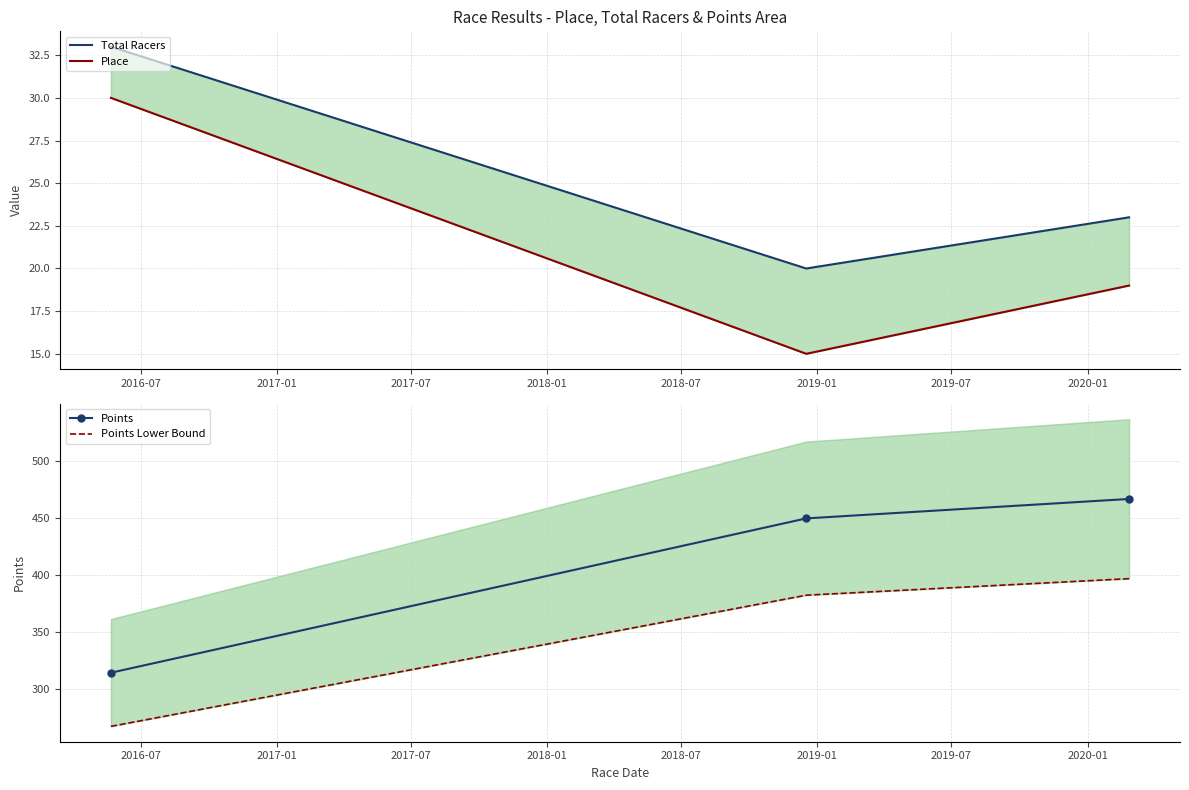

How many values in the Place series are below 19?

1